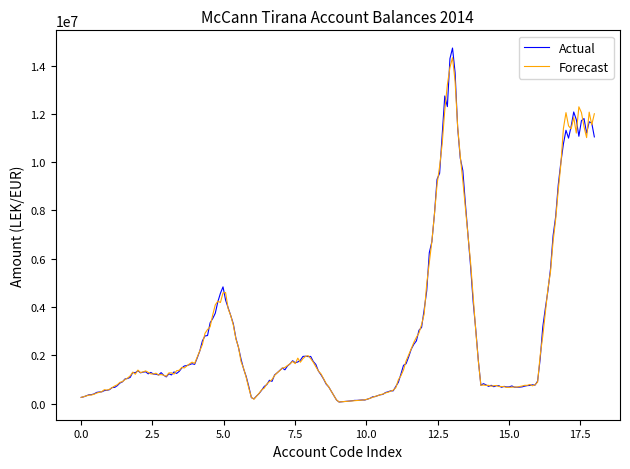

What is the greatest value displayed?

14727110.8